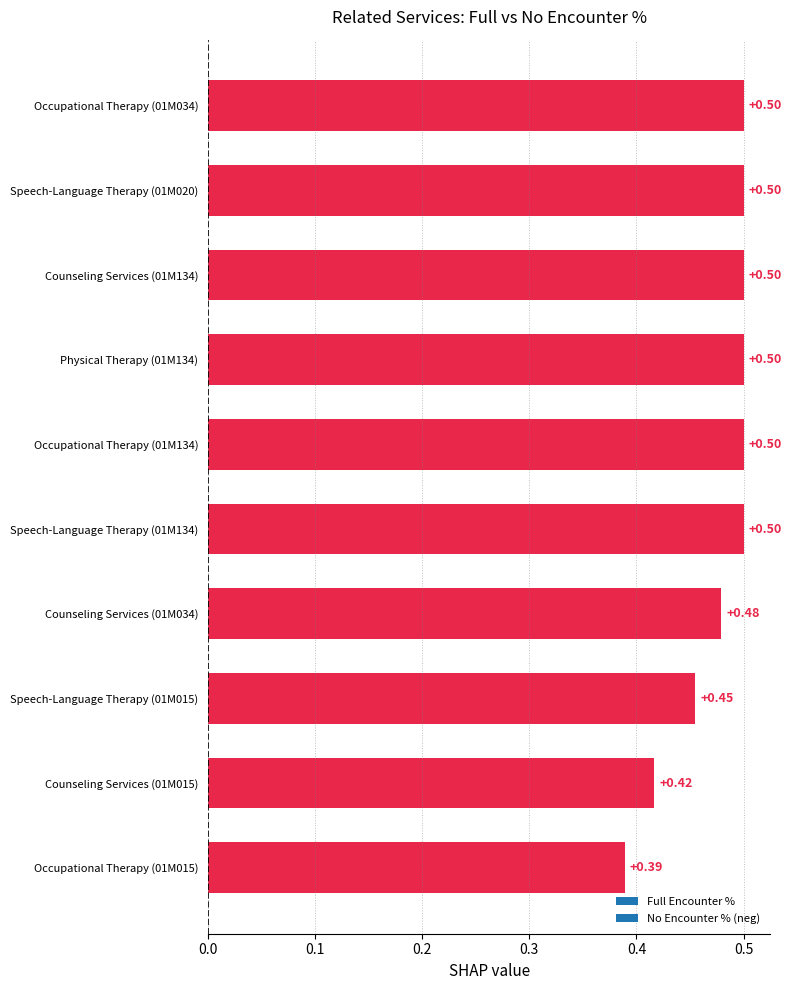

What is the sum of all values?

4.7